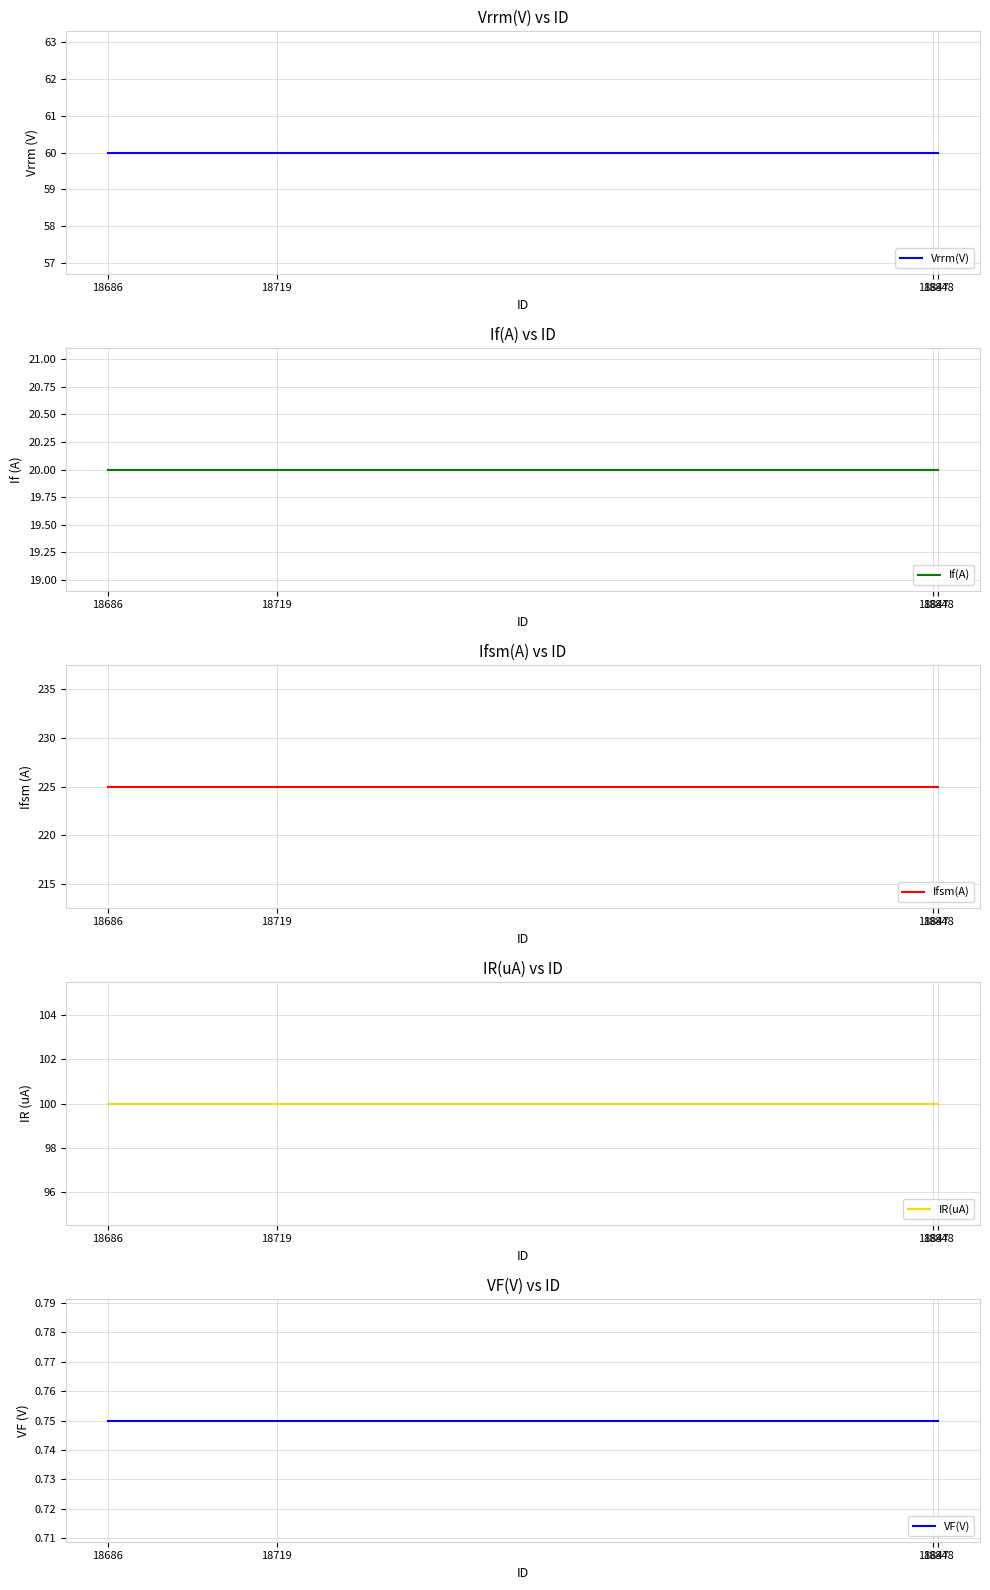

Which category has the lowest value across all series?

18848